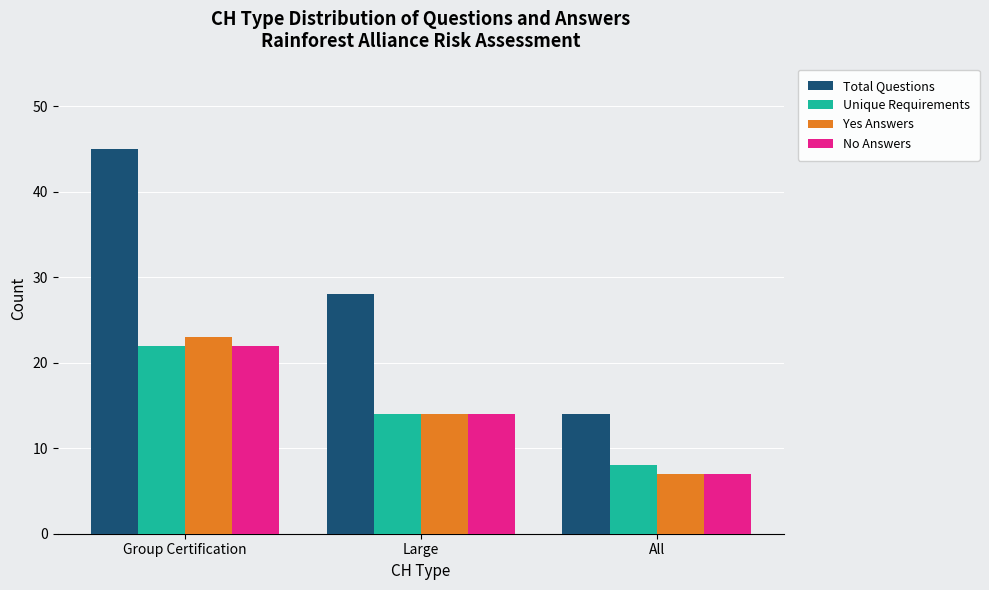

List the labels in order of Unique Requirements value, smallest first.

All, Large, Group Certification